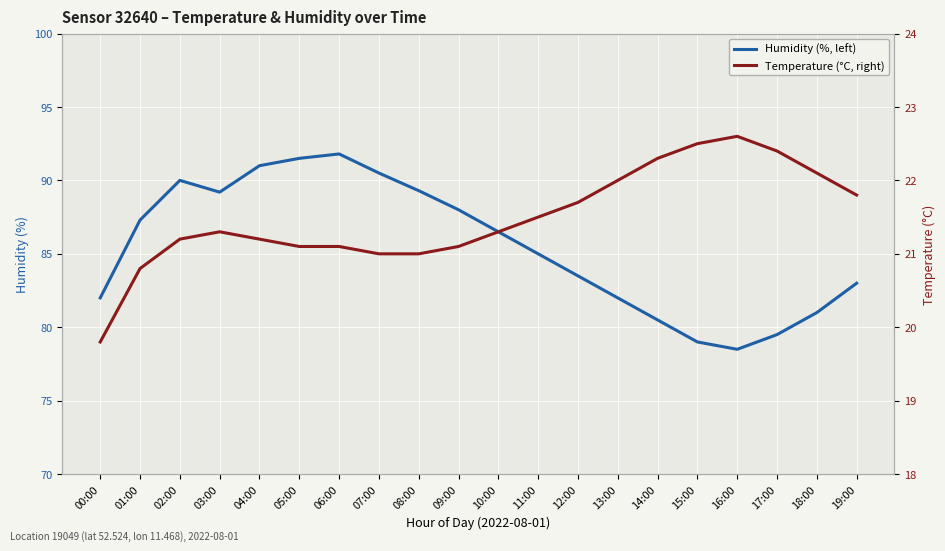

What position from the left is 00:00?

1